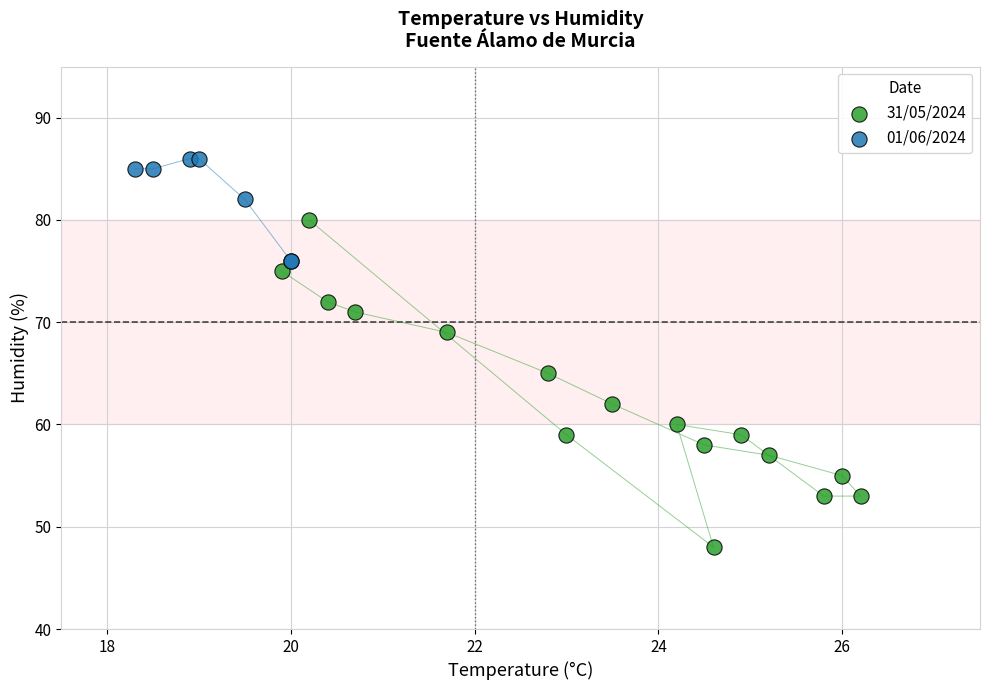

Which series reaches the maximum Y coordinate?

01/06/2024